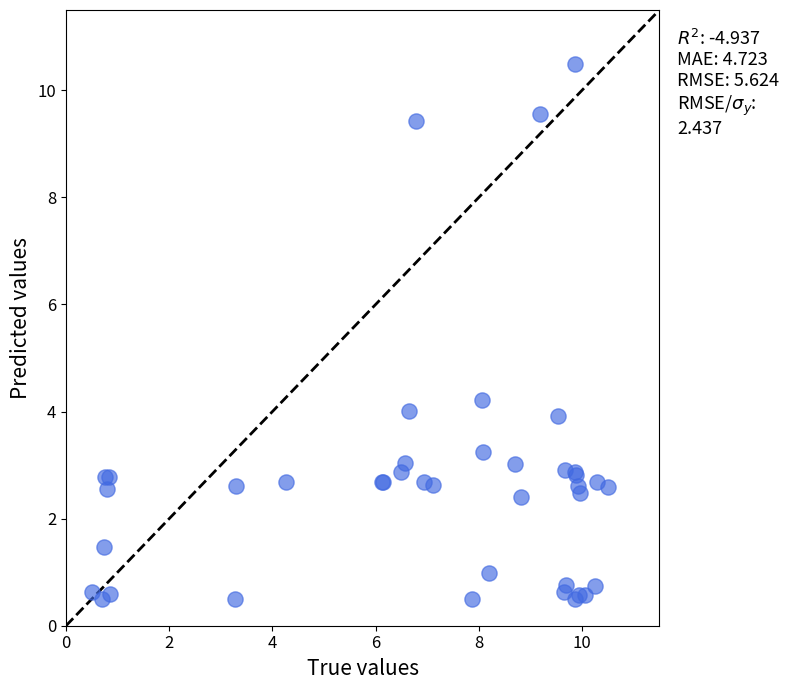

What Y value in the scatter plot is closest to 5?

4.2